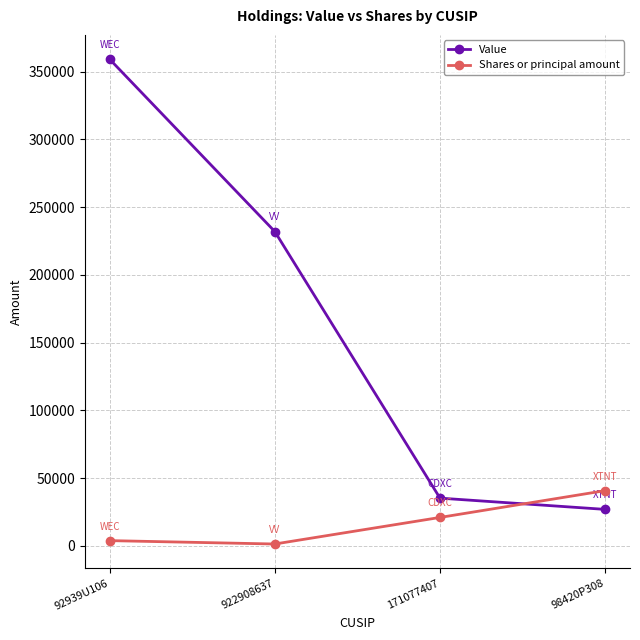

Does the chart have visible grid lines?

Yes